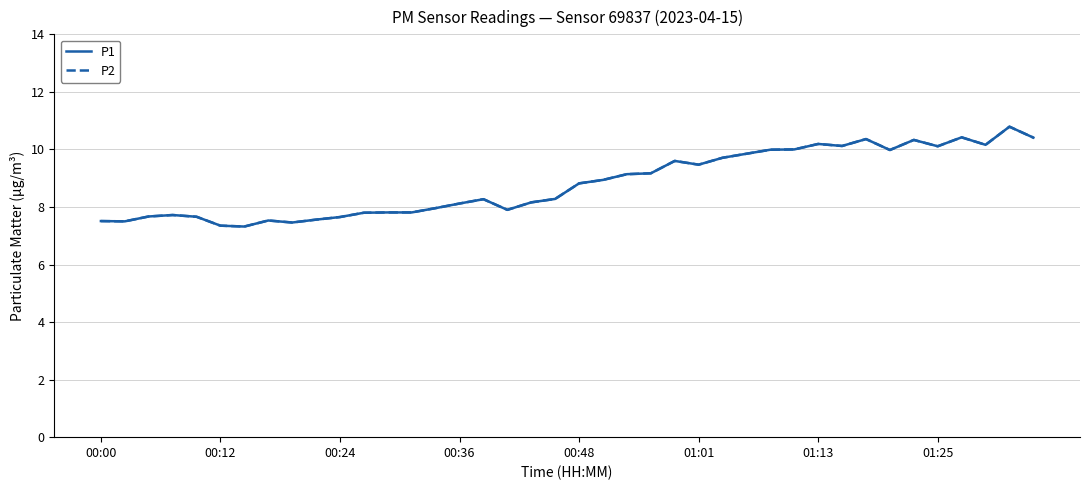

Does the chart display data point markers on the line(s)?

No